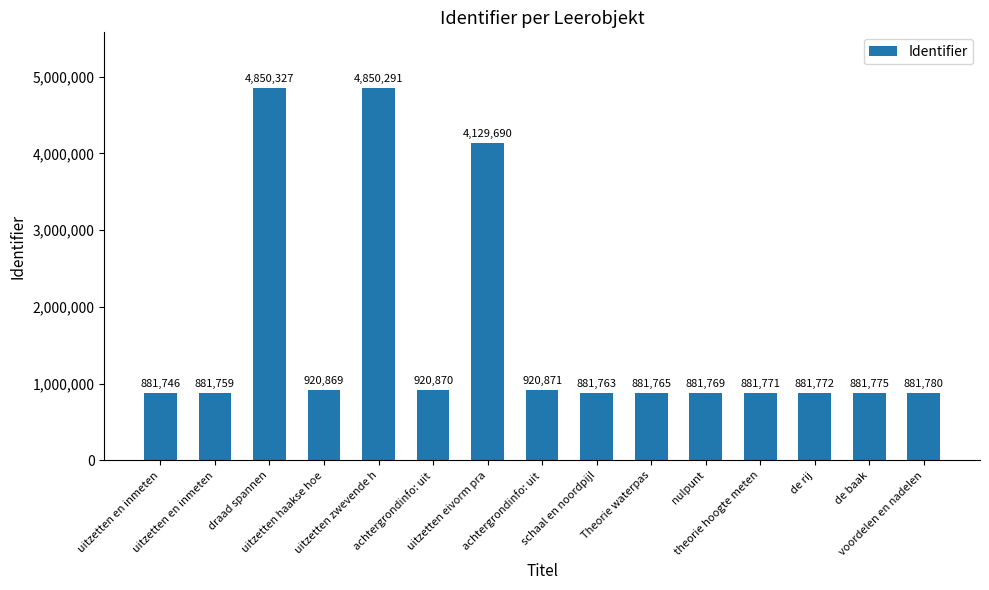

Which category has the lowest value across all series?

uitzetten en inmeten